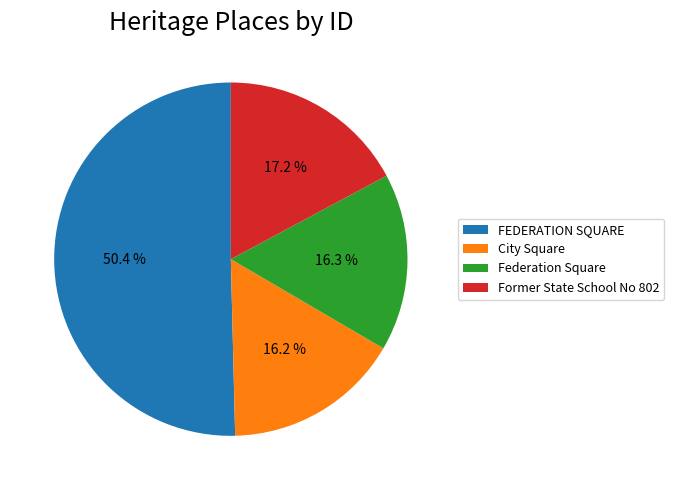

Which has a higher value, City Square or FEDERATION SQUARE?

FEDERATION SQUARE